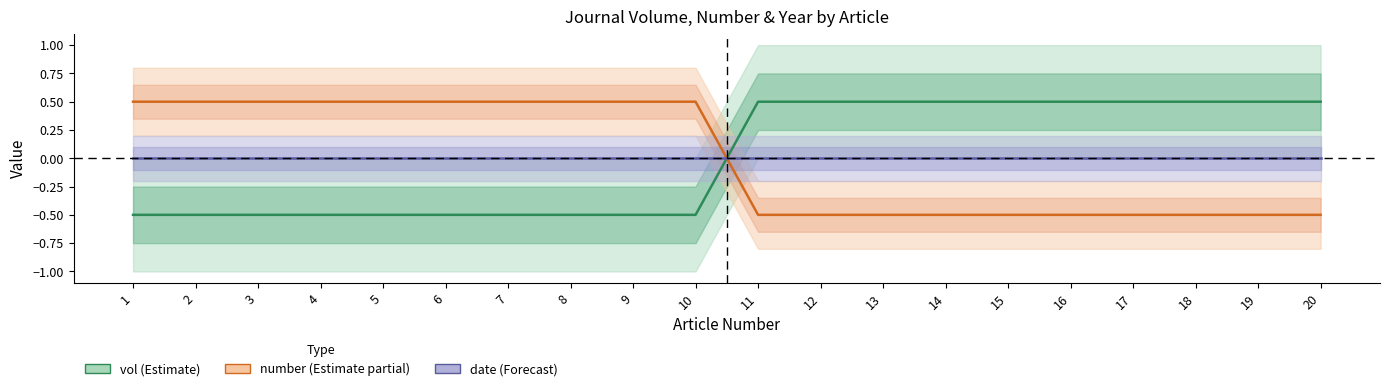

What are all the series names shown in the legend?

vol (Estimate), number (Estimate partial), date (Forecast)